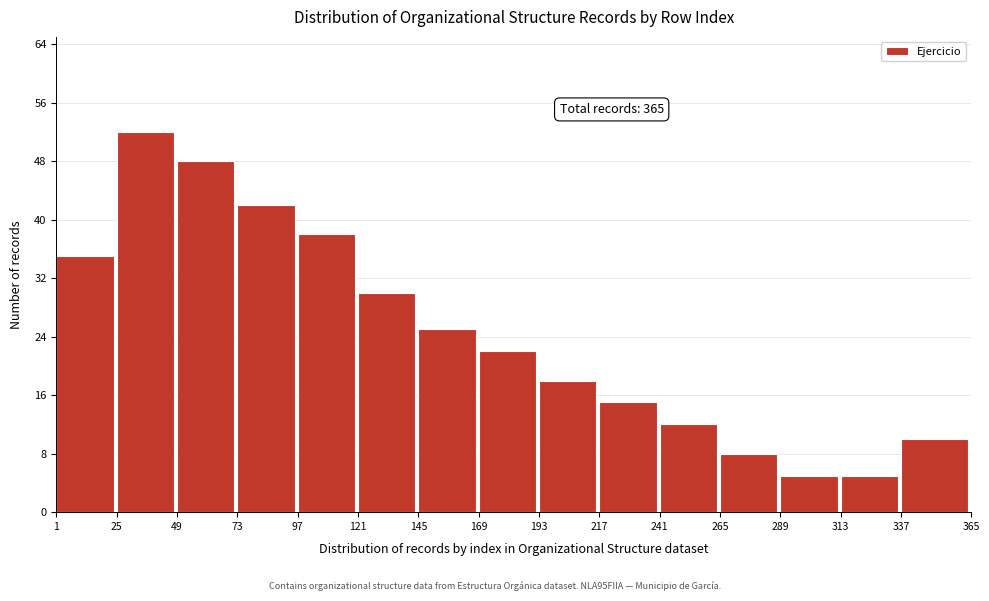

Reading left to right, extract all data points from this chart.

35	52	48	42	38	30	25	22	18	15	12	8	5	5	10